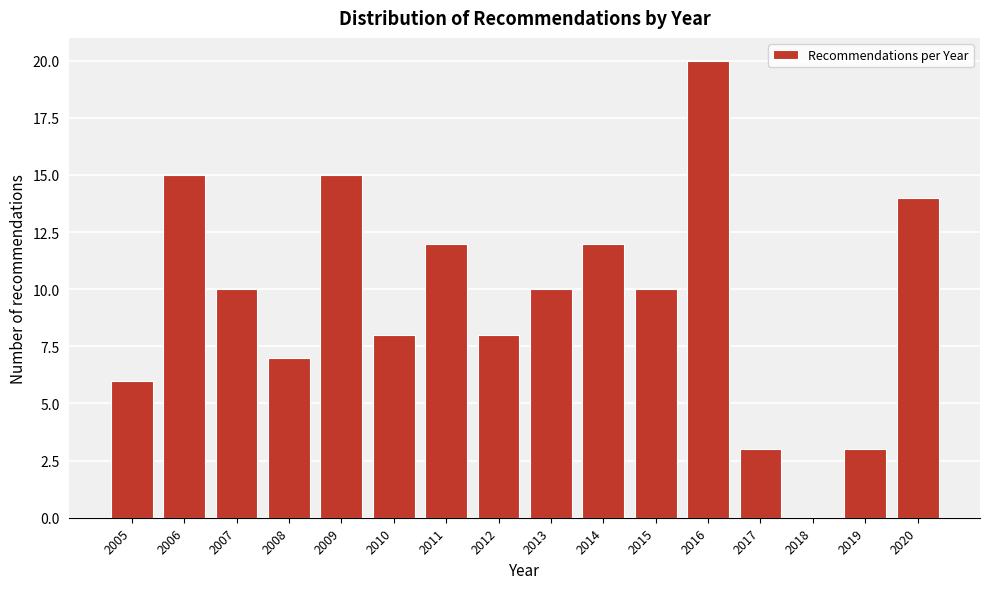

Reading left to right, what are all the values shown in this chart?

2005=6	2006=15	2007=10	2008=7	2009=15	2010=8	2011=12	2012=8	2013=10	2014=12	2015=10	2016=20	2017=3	2018=0	2019=3	2020=14